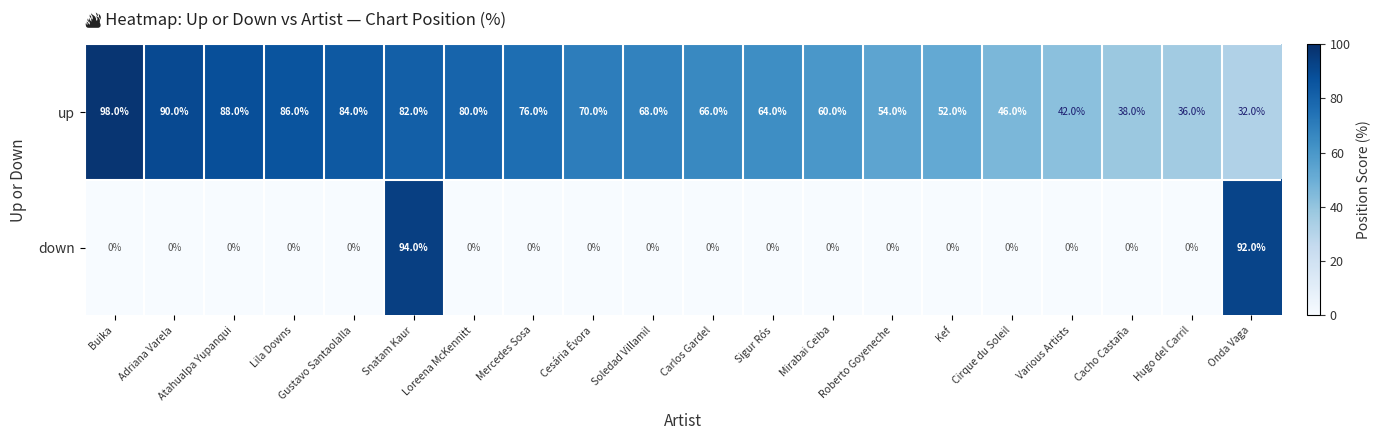

At Gustavo Santaolalla, list the series in order from smallest to largest.

down, up